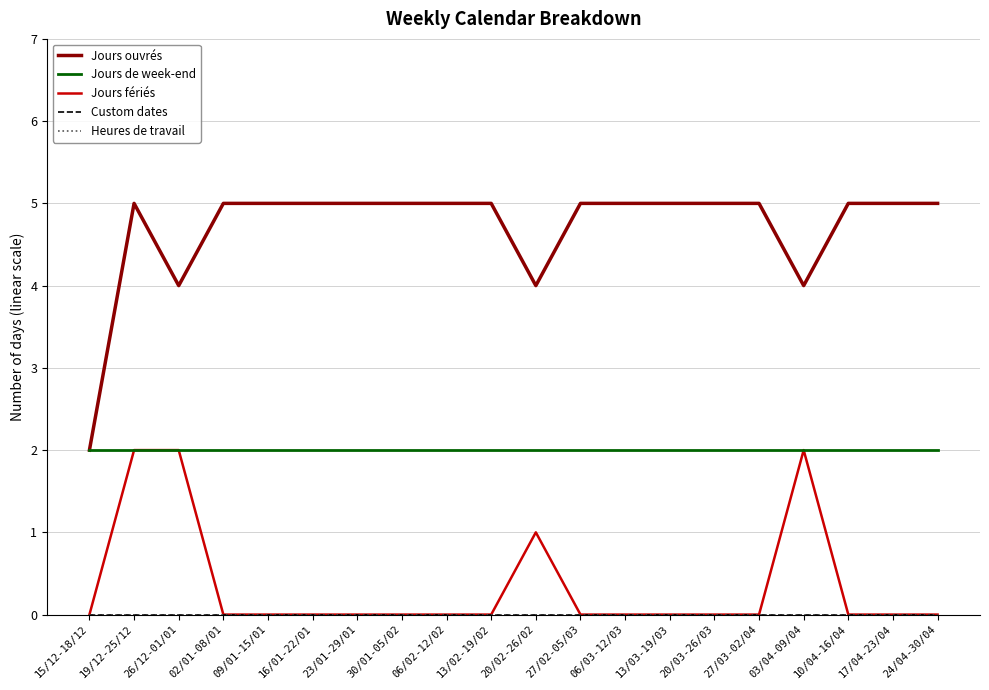

True or false: Custom dates and Jours de week-end cross at least once.

False